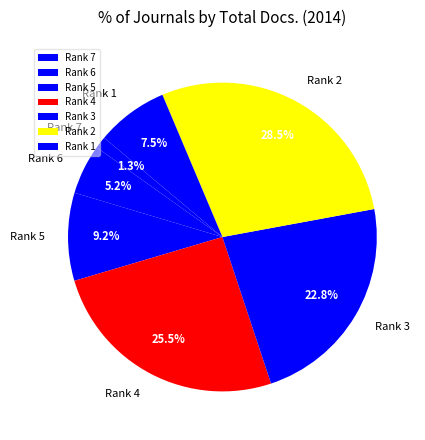

To the nearest percent, what is the difference between the largest and smallest slice percentages?

27%